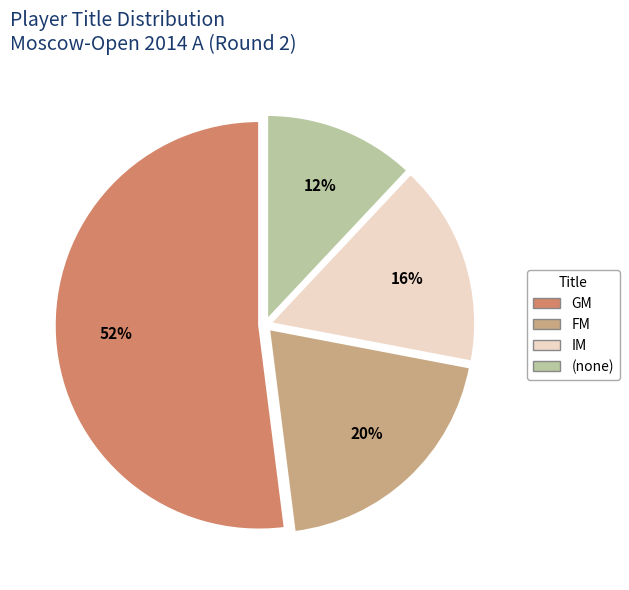

Count the number of slices in the pie.

4